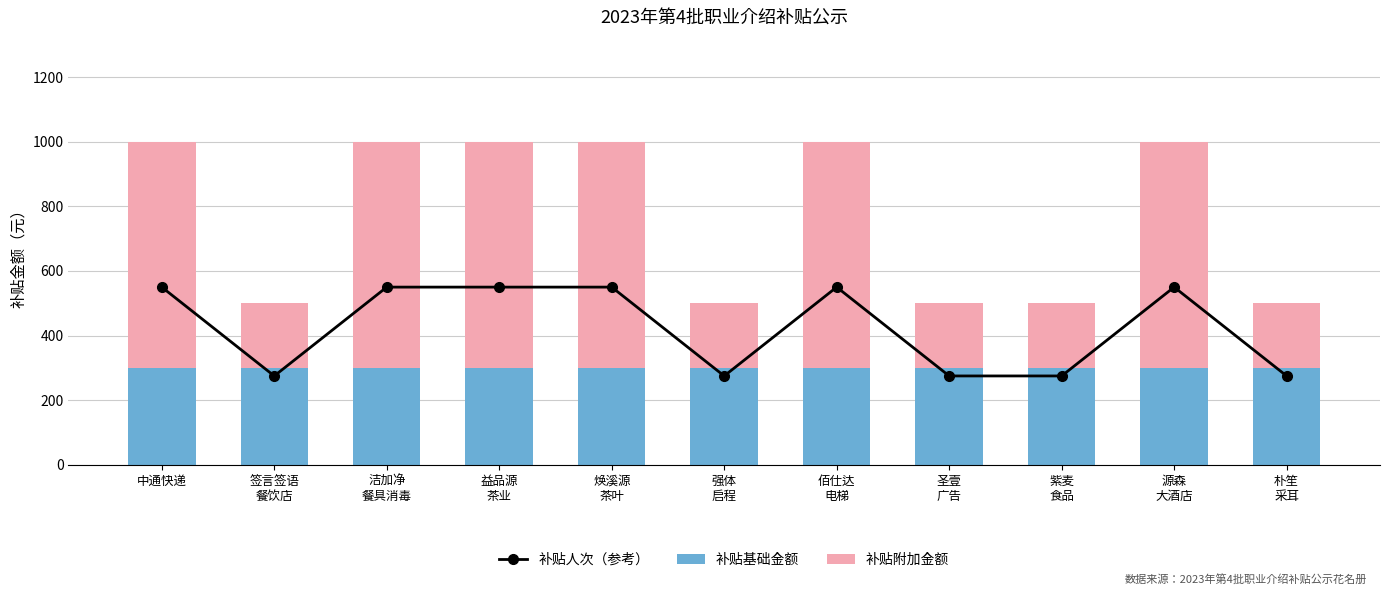

The value of 补贴人次（参考） at 强体
启程 is 101. True or false?

False